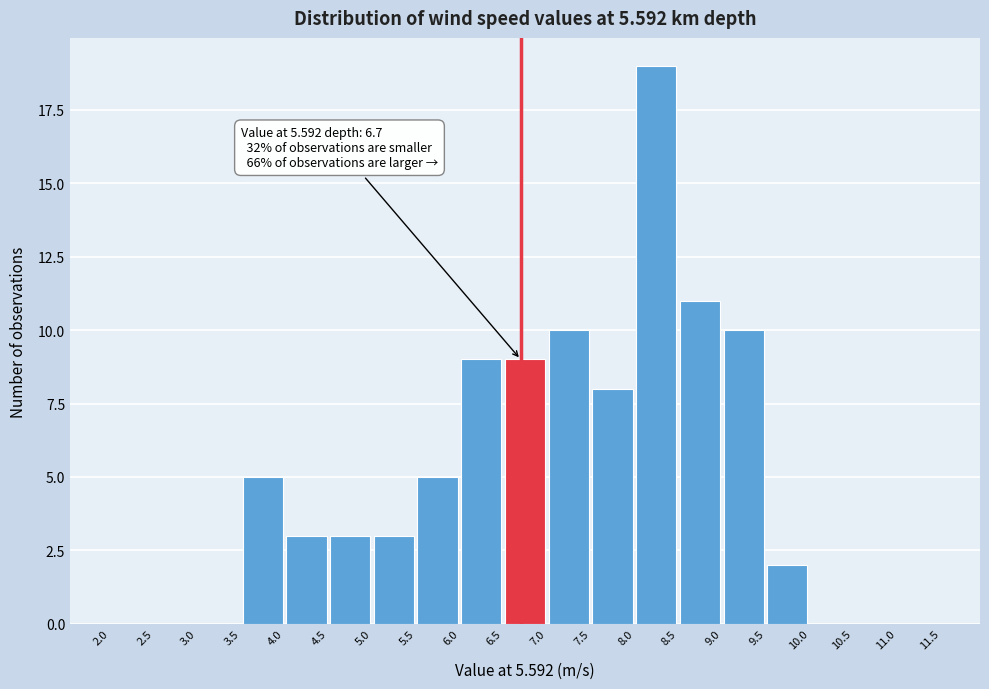

Which range on the x-axis has the tallest bar?

8.0 to 8.5